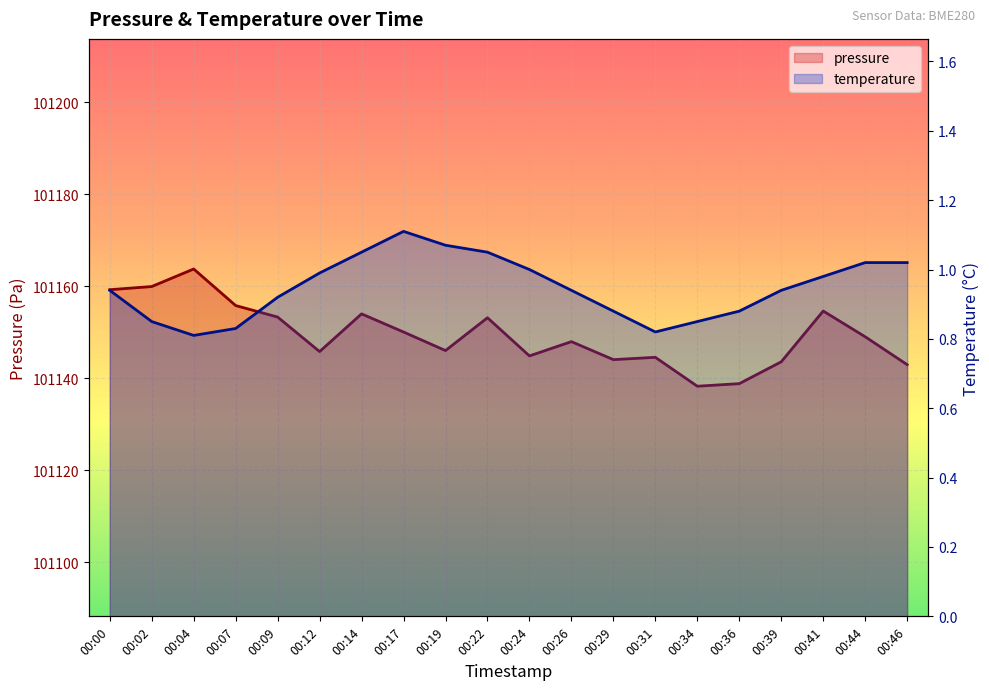

In pressure, how many points are lower than both neighbors (excluding endpoints)?

5